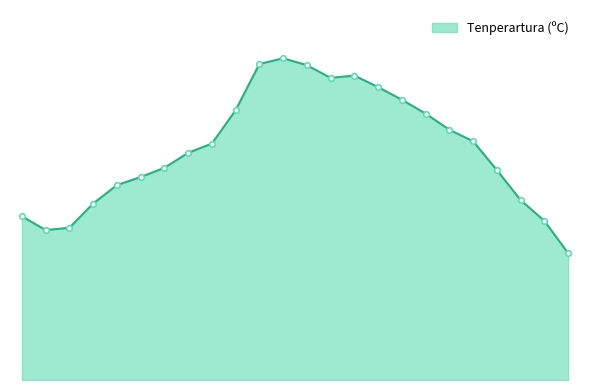

Is this an area chart (filled region under the line)?

Yes